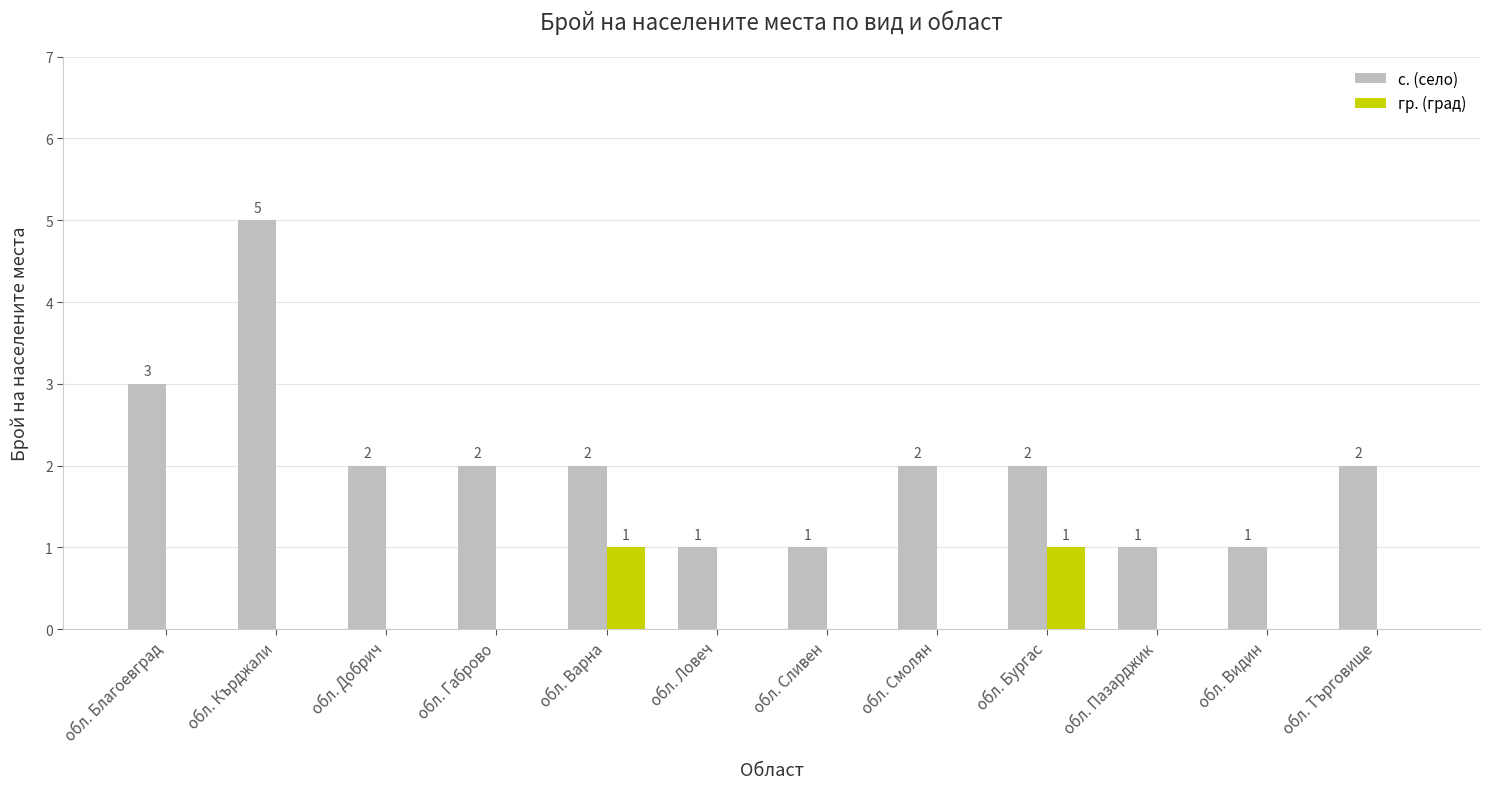

Reading right to left, extract all data points from this chart.

с. (село): обл. Търговище=2	обл. Видин=1	обл. Пазарджик=1	обл. Бургас=2	обл. Смолян=2	обл. Сливен=1	обл. Ловеч=1	обл. Варна=2	обл. Габрово=2	обл. Добрич=2	обл. Кърджали=5	обл. Благоевград=3
гр. (град): обл. Търговище=0	обл. Видин=0	обл. Пазарджик=0	обл. Бургас=1	обл. Смолян=0	обл. Сливен=0	обл. Ловеч=0	обл. Варна=1	обл. Габрово=0	обл. Добрич=0	обл. Кърджали=0	обл. Благоевград=0